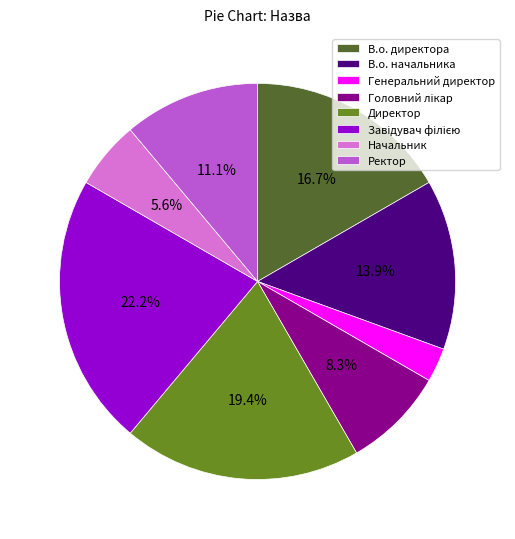

What is the ratio of the value at В.о. директора to the value at Директор?

0.9